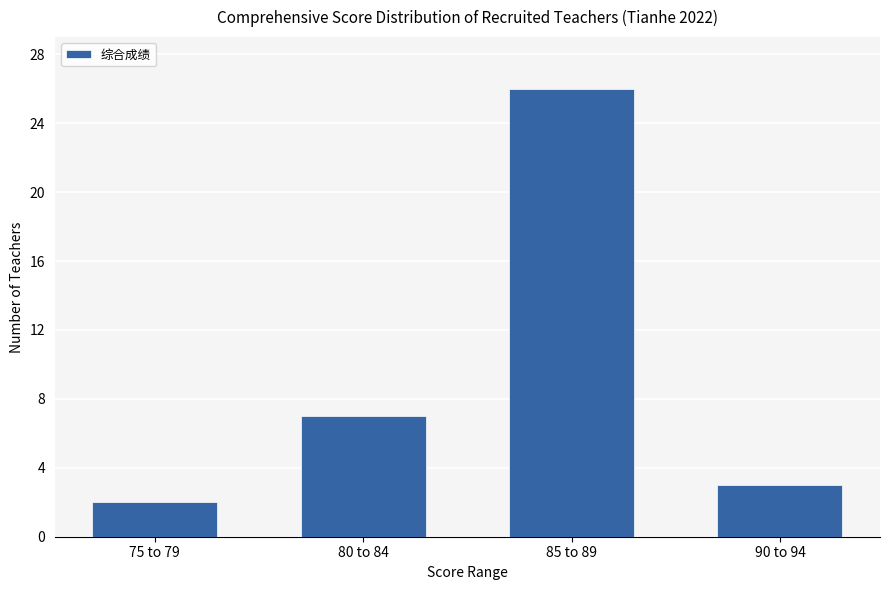

What is the change in value from 85 to 89 to 90 to 94?

-23